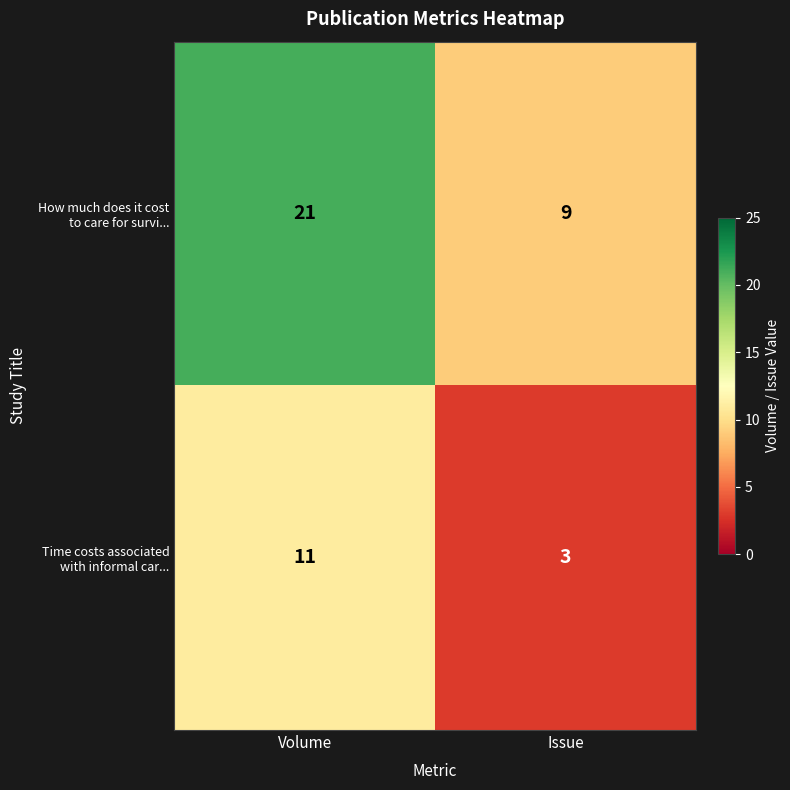

What is the greatest value displayed?

21